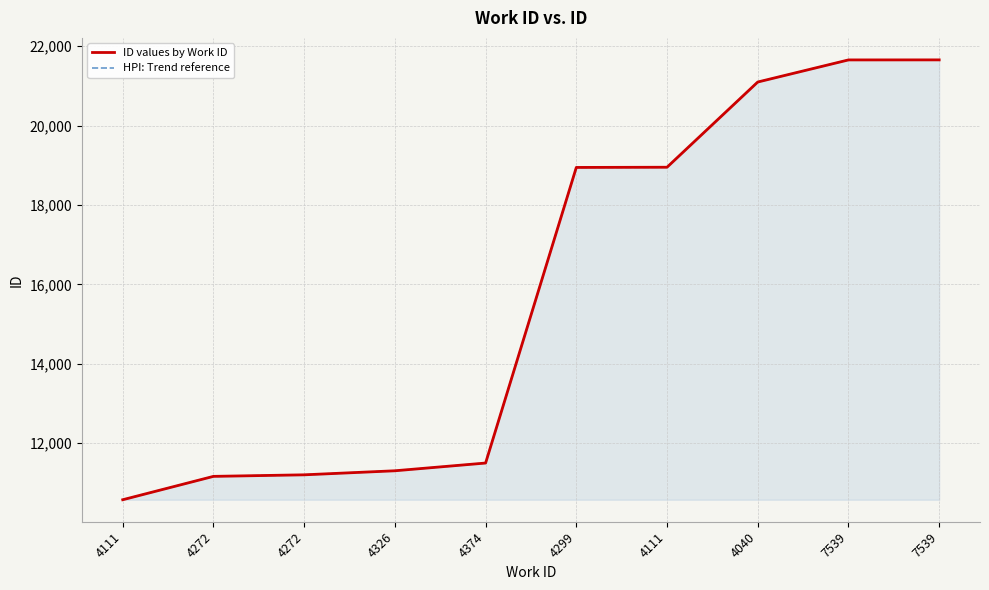

What is the label of the 5th point from the right?

4299